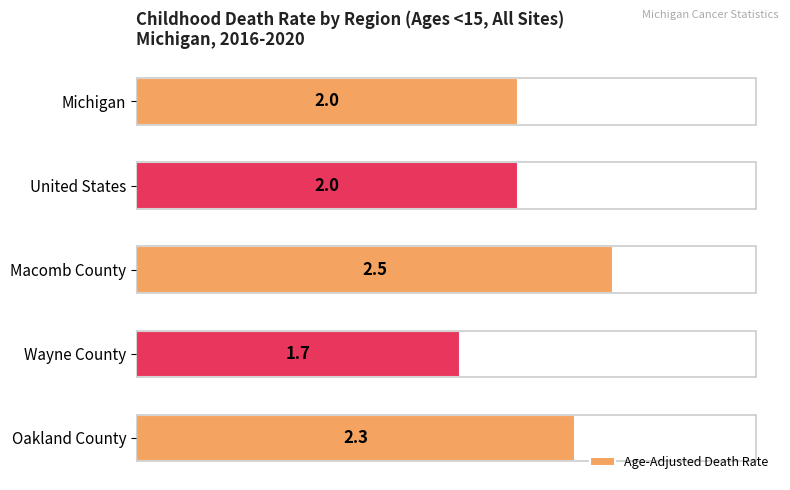

How many values exceed 2?

2